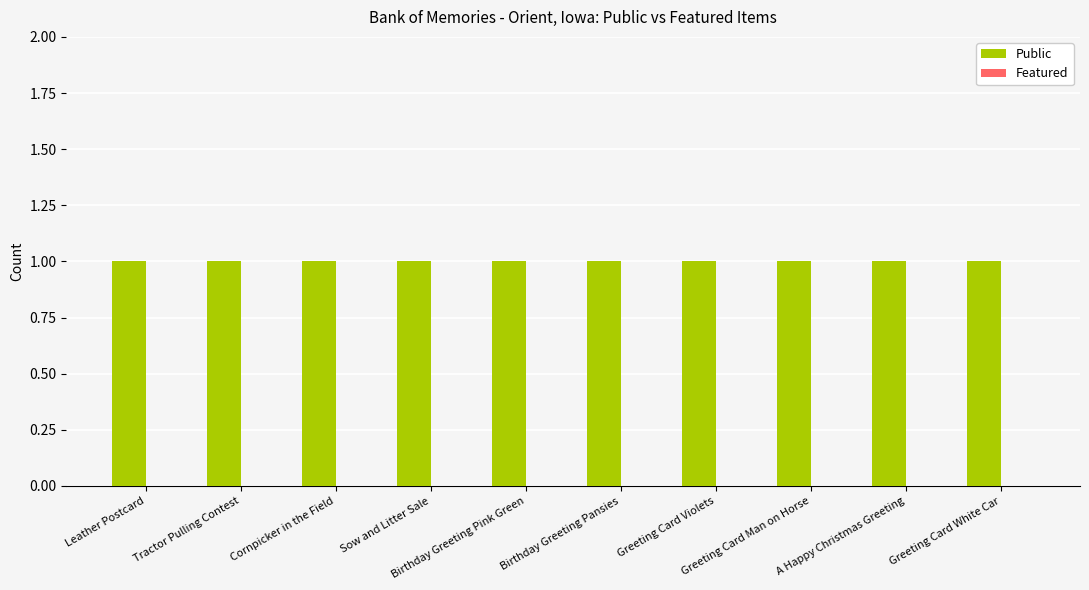

Is the value of Featured at Sow and Litter Sale greater than the value of Public at Birthday Greeting Pink Green?

No